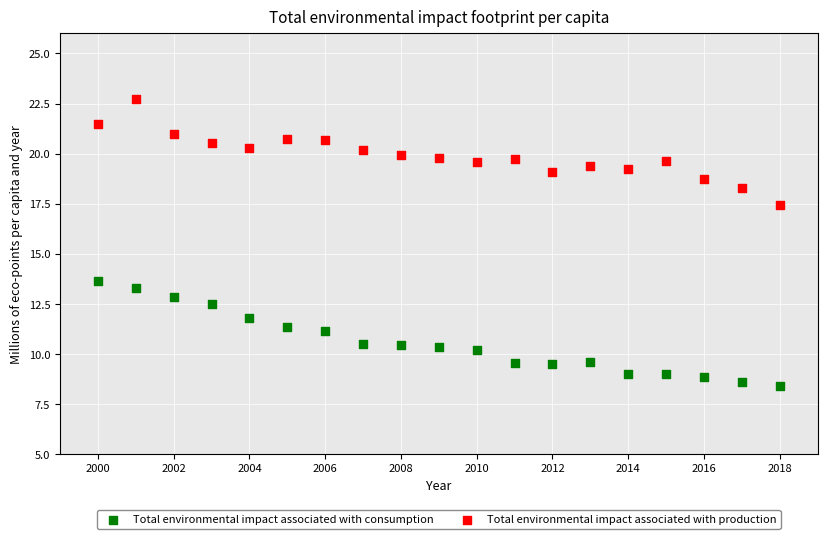

Across all data points, what is the range of X values (max minus min)?

18.0